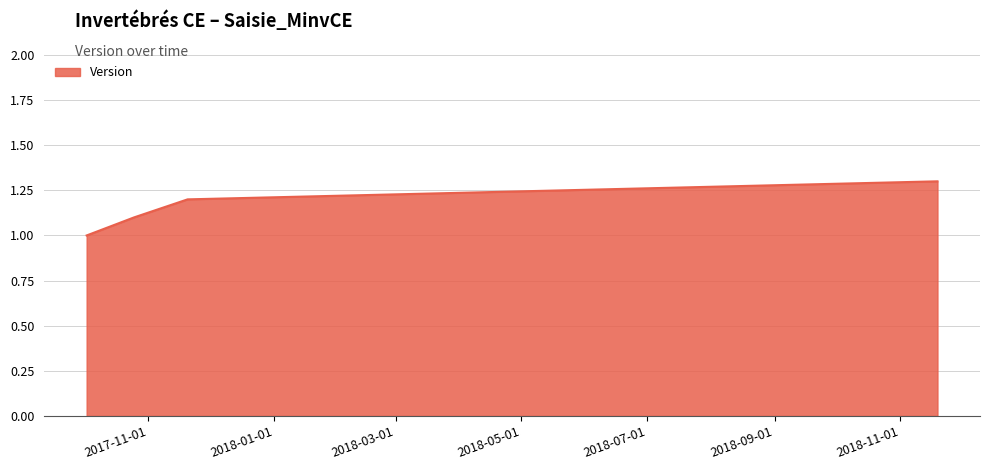

What is the smallest value displayed?

1.0